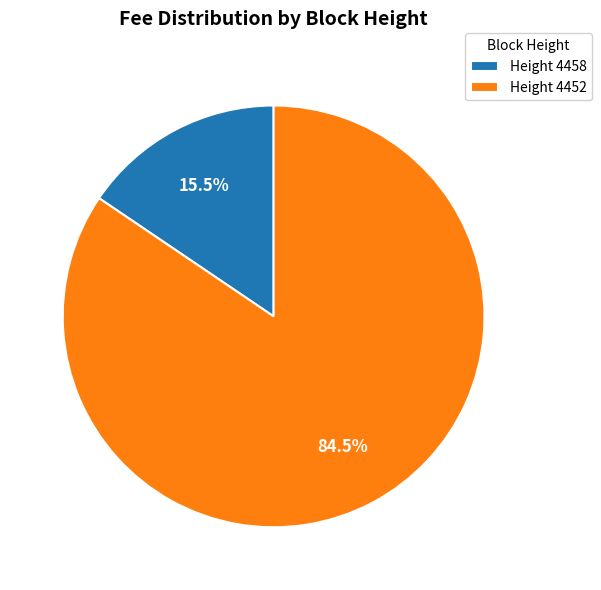

Count the number of slices in the pie.

2